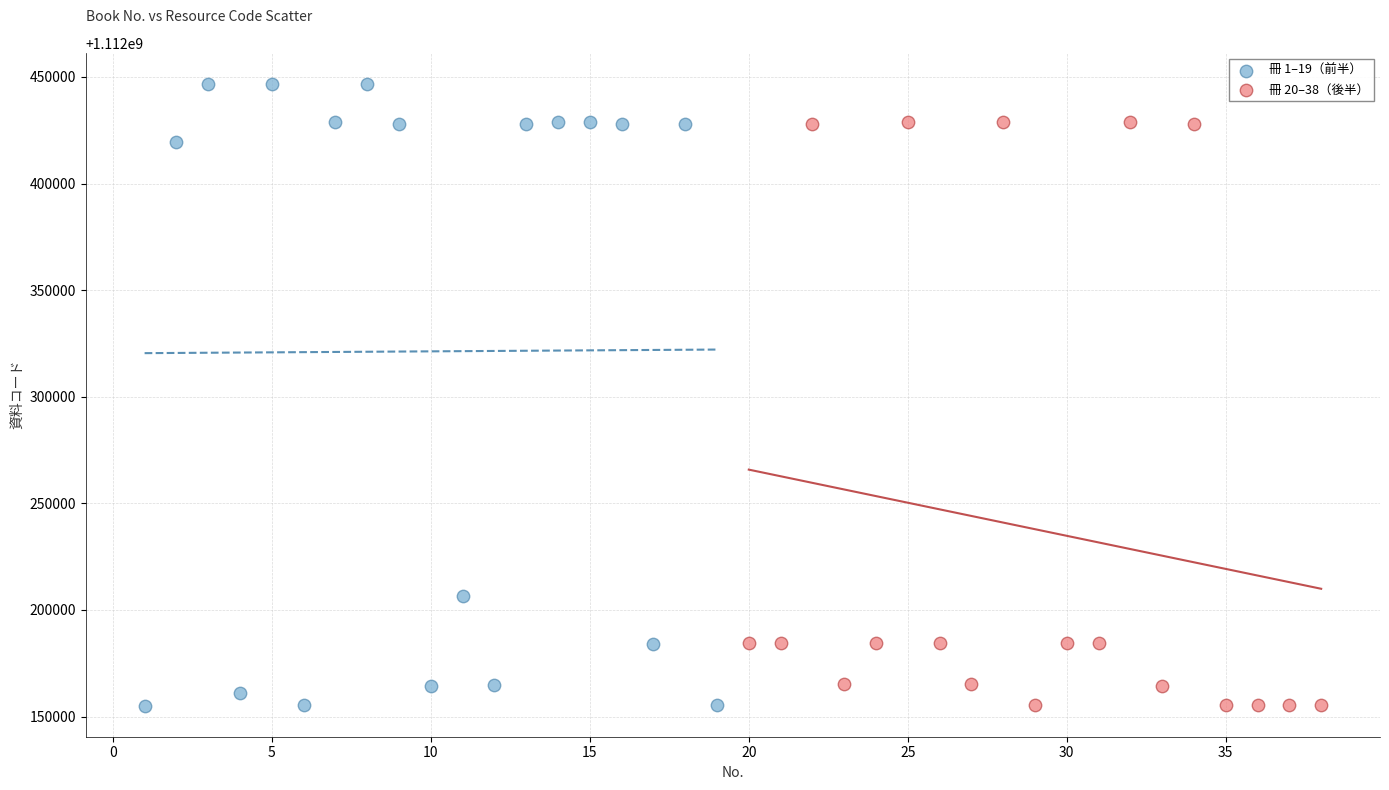

Which series has the widest spread of Y values?

冊 1–19（前半）